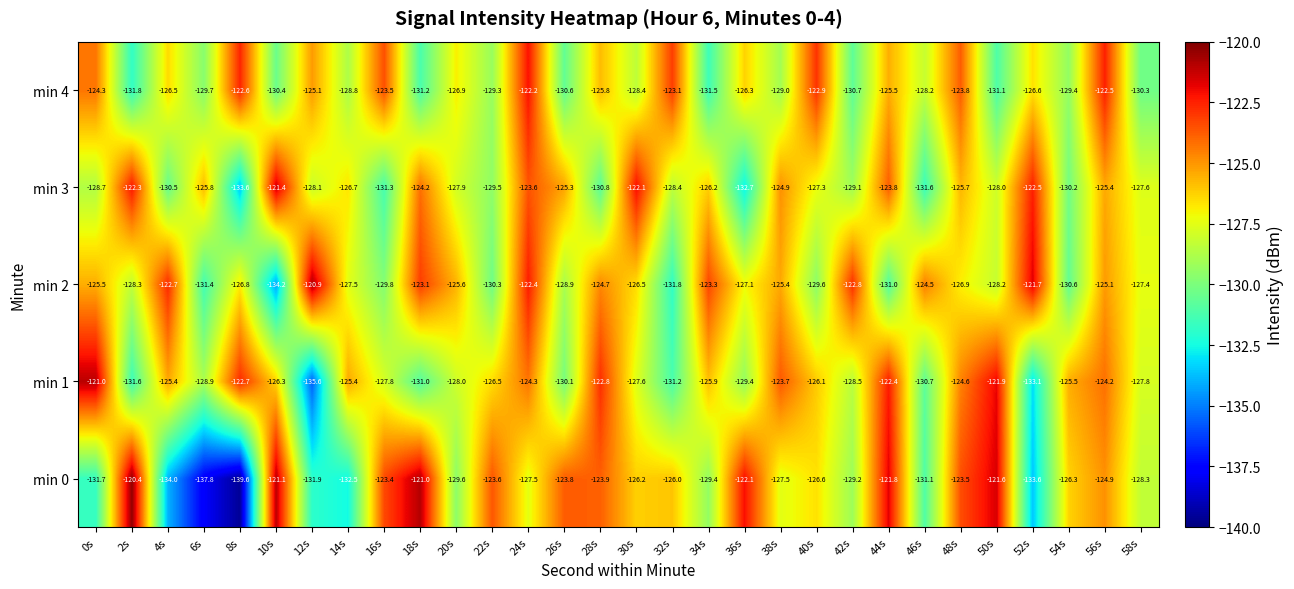

The value of min 2 at 20s is -125.6. True or false?

True